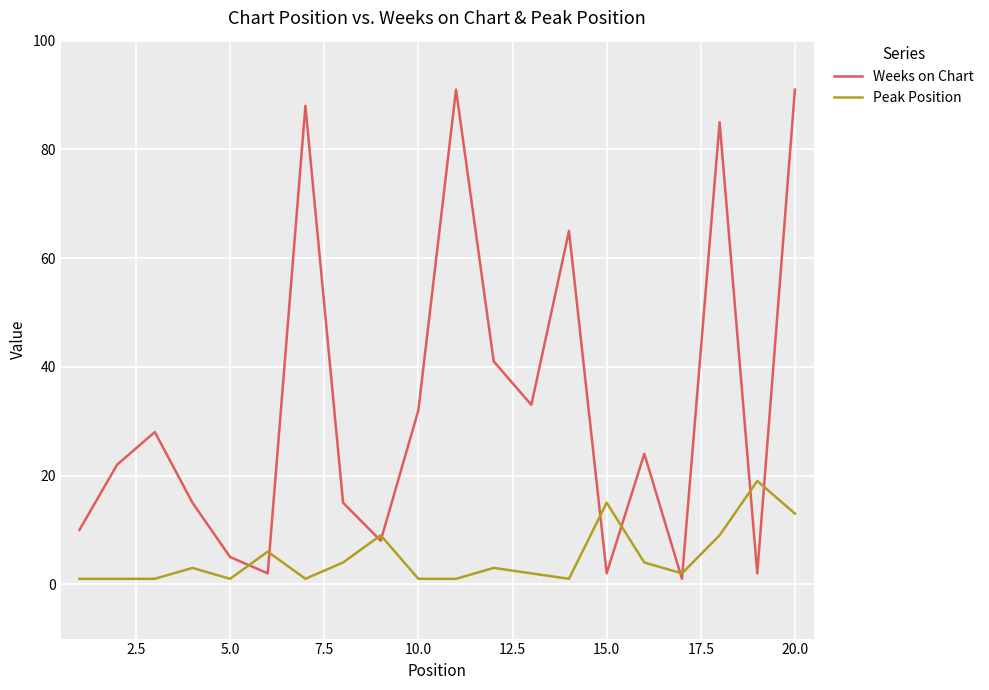

List the series in order of their peak value, lowest first.

Peak Position, Weeks on Chart